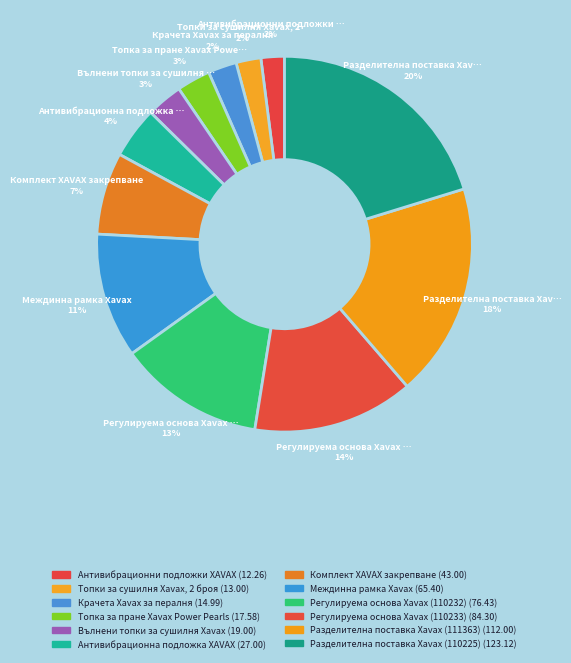

How many slices are in this pie chart?

12